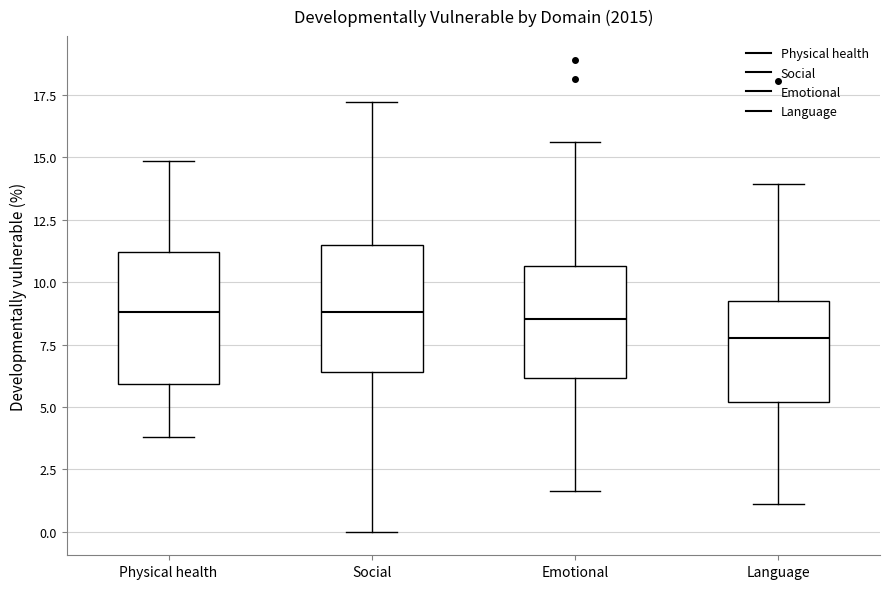

Reading left to right, read every box against the y-axis: the position of its median line, the range the box covers, and the ends of its whiskers. The values are not printed on the chart, so give them approximately, as read against the axis.

Physical health: median 9.0, box 6.0 to 11.0, whiskers 4.0 to 15.0
Social: median 9.0, box 6.5 to 11.5, whiskers 0.0 to 17.0
Emotional: median 8.5, box 6.0 to 10.5, whiskers 1.5 to 15.5
Language: median 8.0, box 5.0 to 9.0, whiskers 1.0 to 14.0